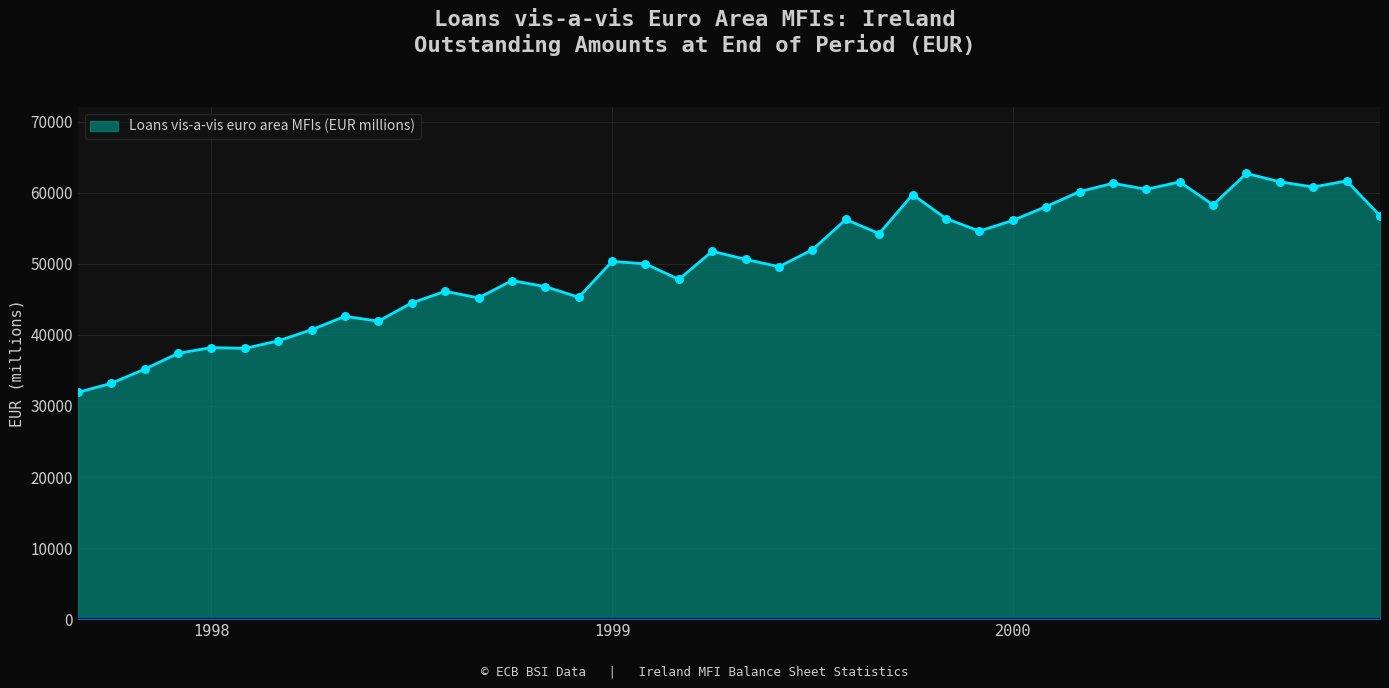

What is the difference between the maximum and minimum values?

30815.0